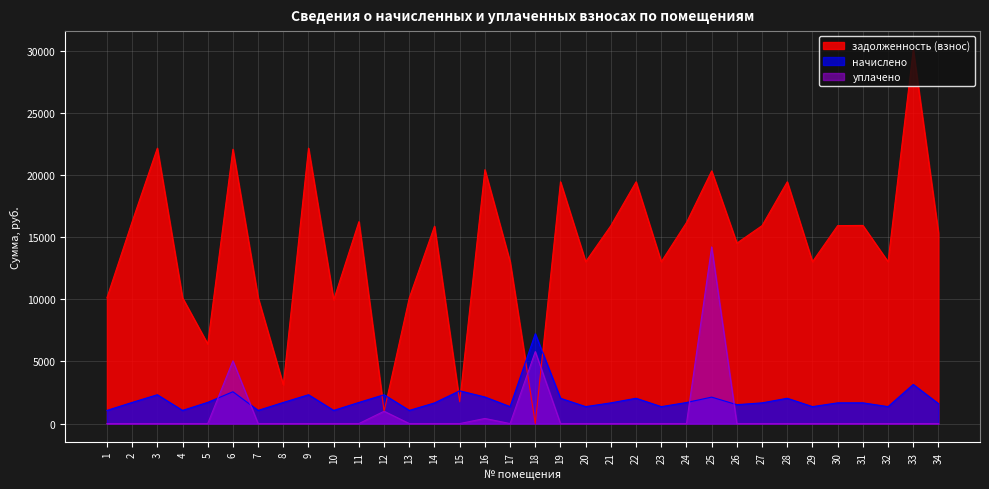

How many categories are shown in the chart?

34